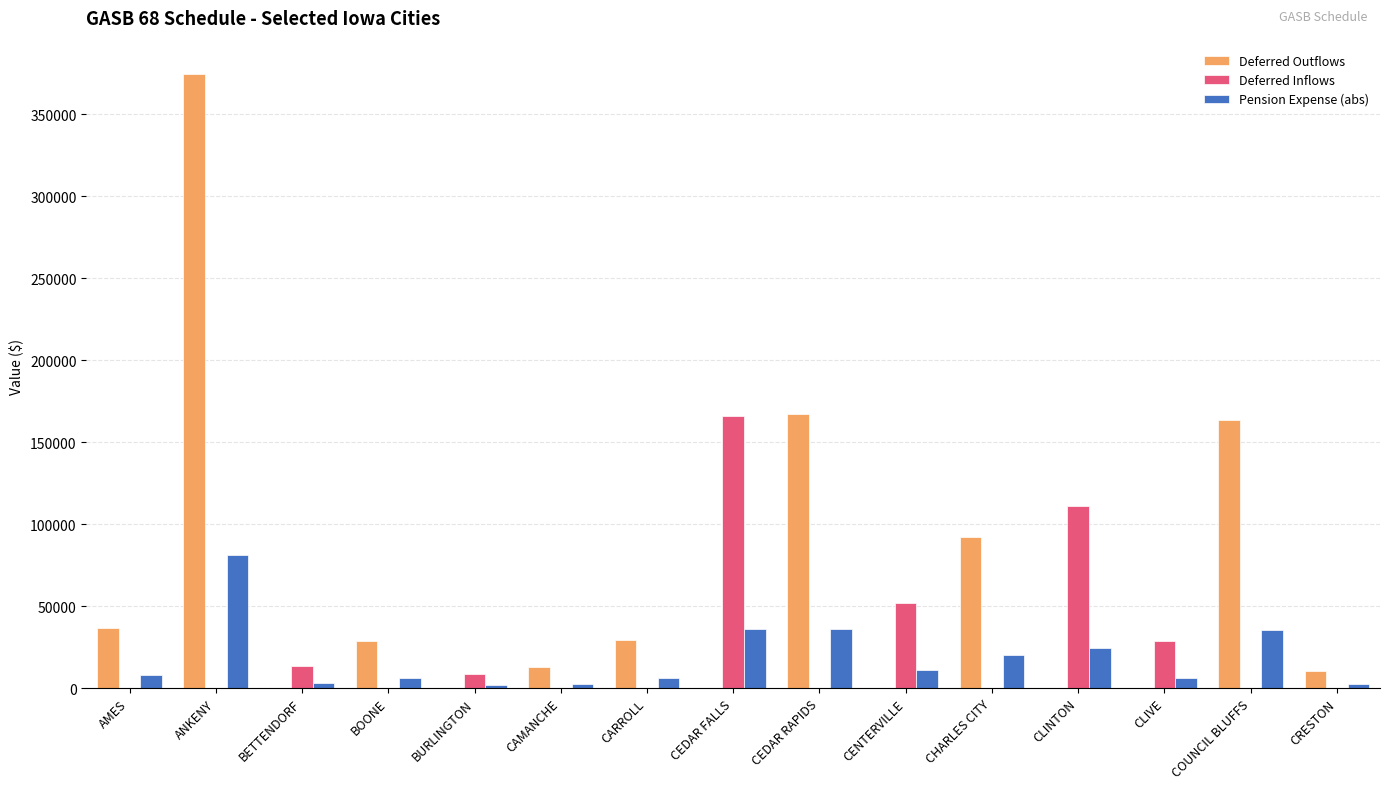

What is the highest value of the Deferred Inflows series?

165836